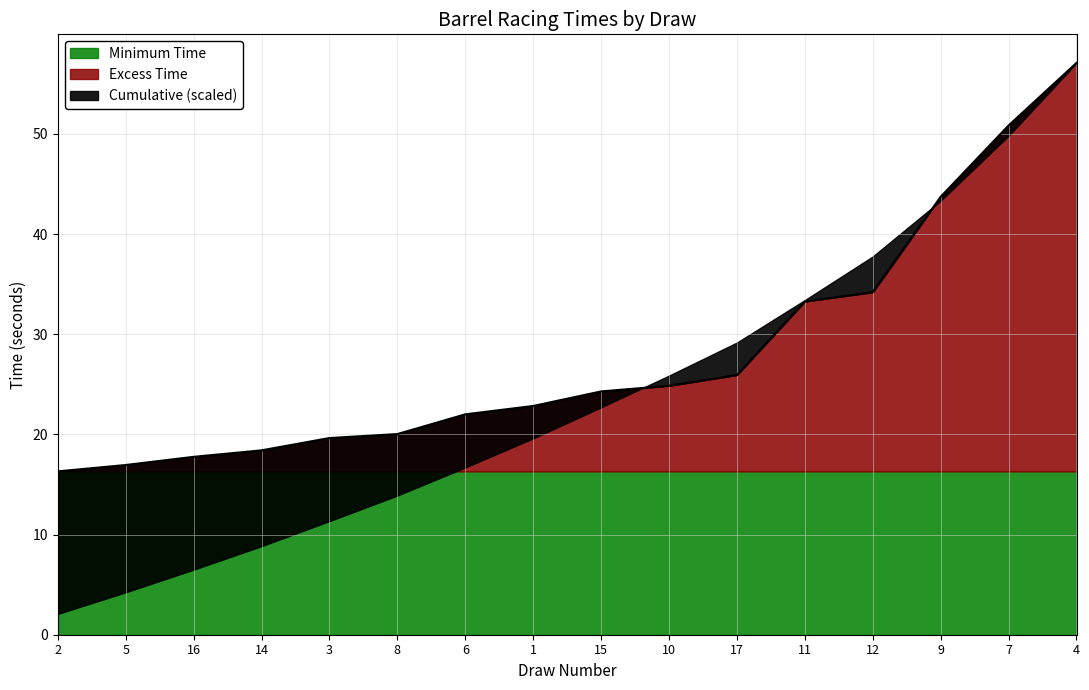

What is the change in value from 17 to 9?

+17.8